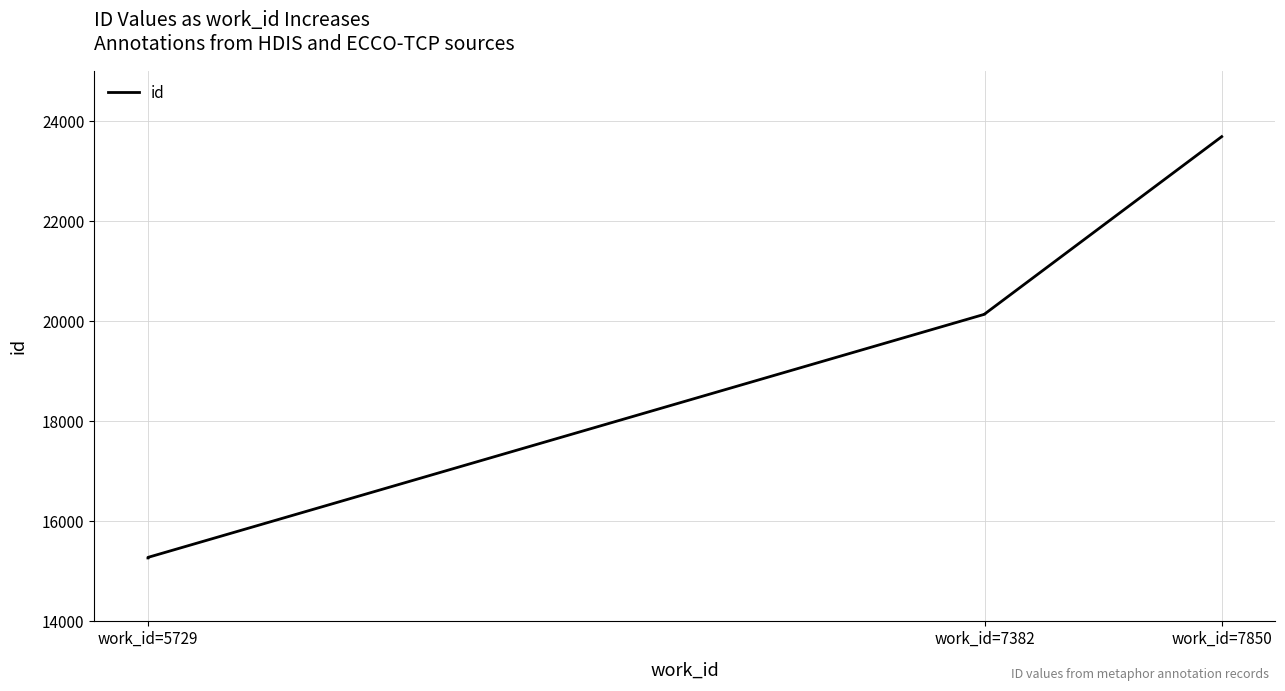

What position from the right is 7?

3